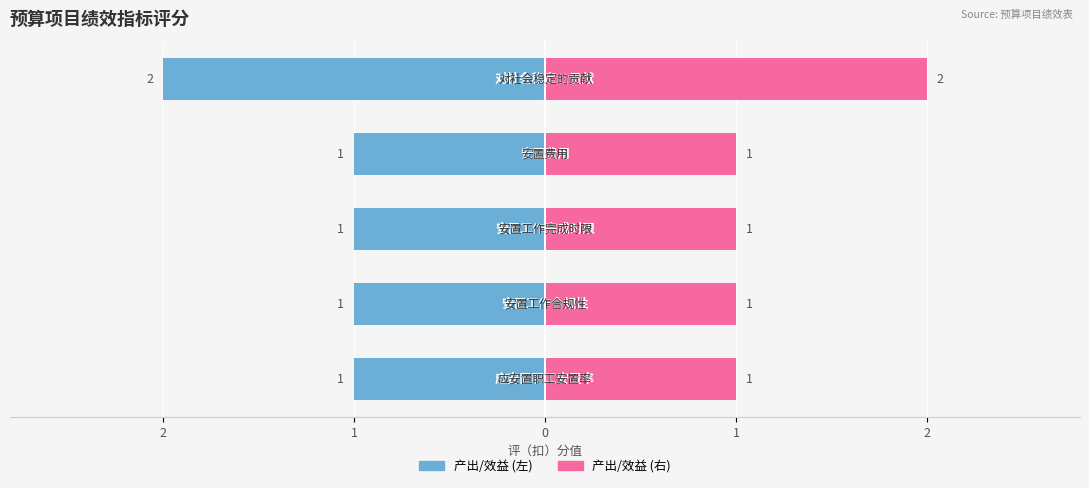

Count the Female values in the range 1 to 2.

5